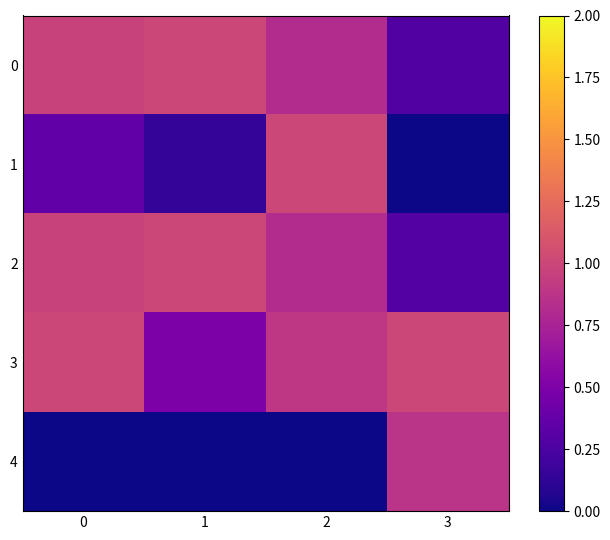

How many data points does each series have?

4